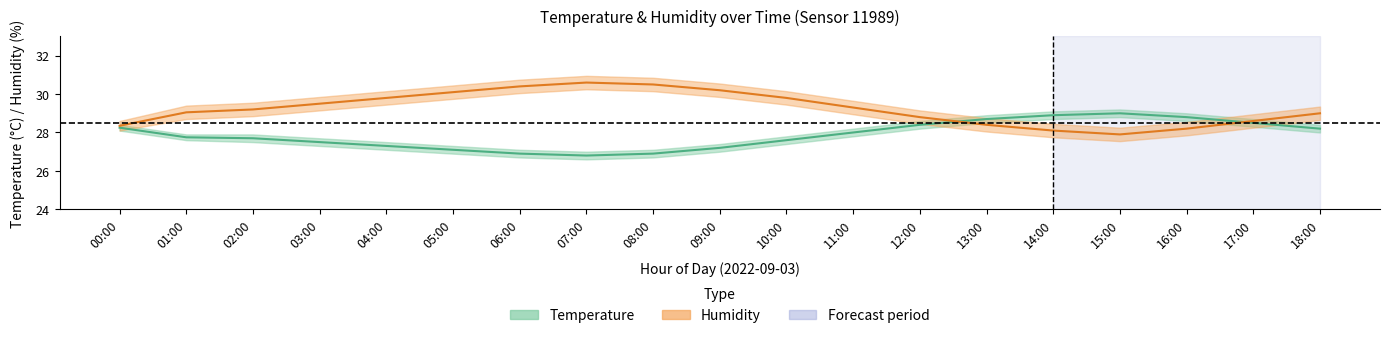

Is it true that Humidity equals 28.1 at 14:00?

True